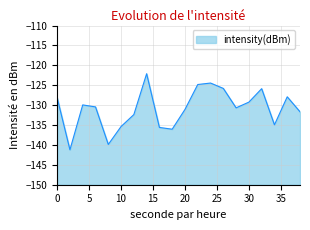

Reading left to right, what are all the values shown in this chart?

-128.1	-141.2	-129.9	-130.4	-139.9	-135.4	-132.4	-122.1	-135.6	-136.0	-131.1	-124.8	-124.4	-125.8	-130.7	-129.2	-125.9	-134.9	-127.9	-131.7